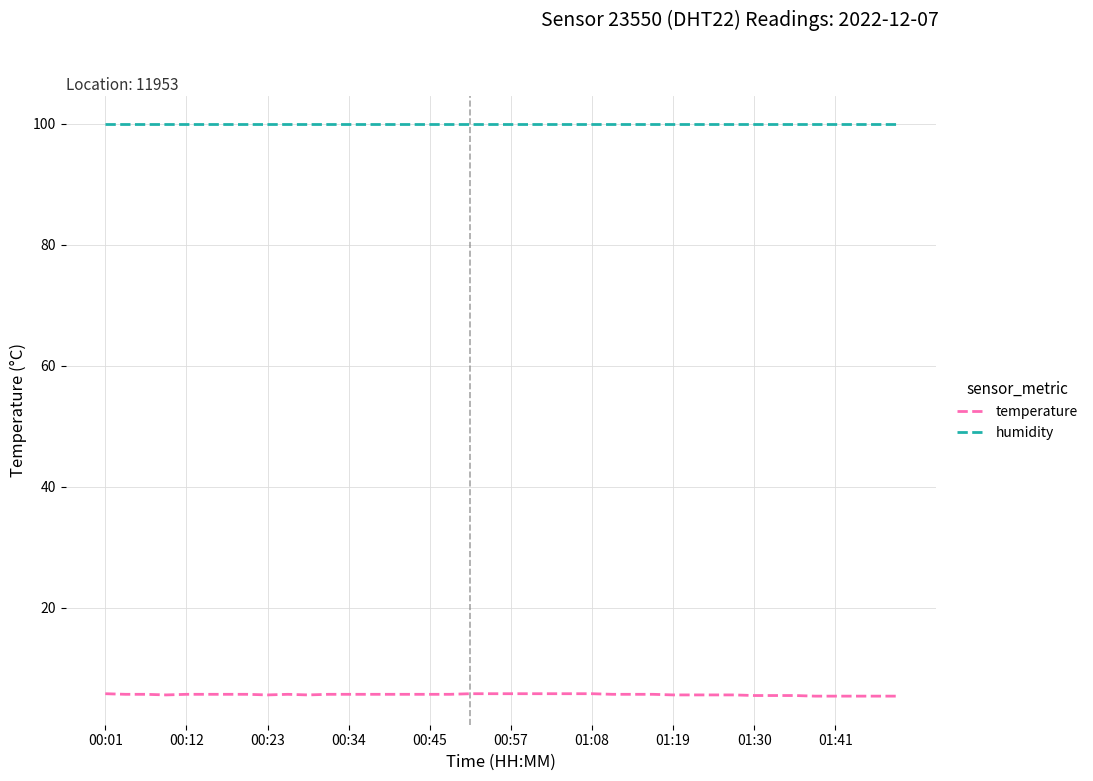

What is the highest value of the humidity series?

99.9